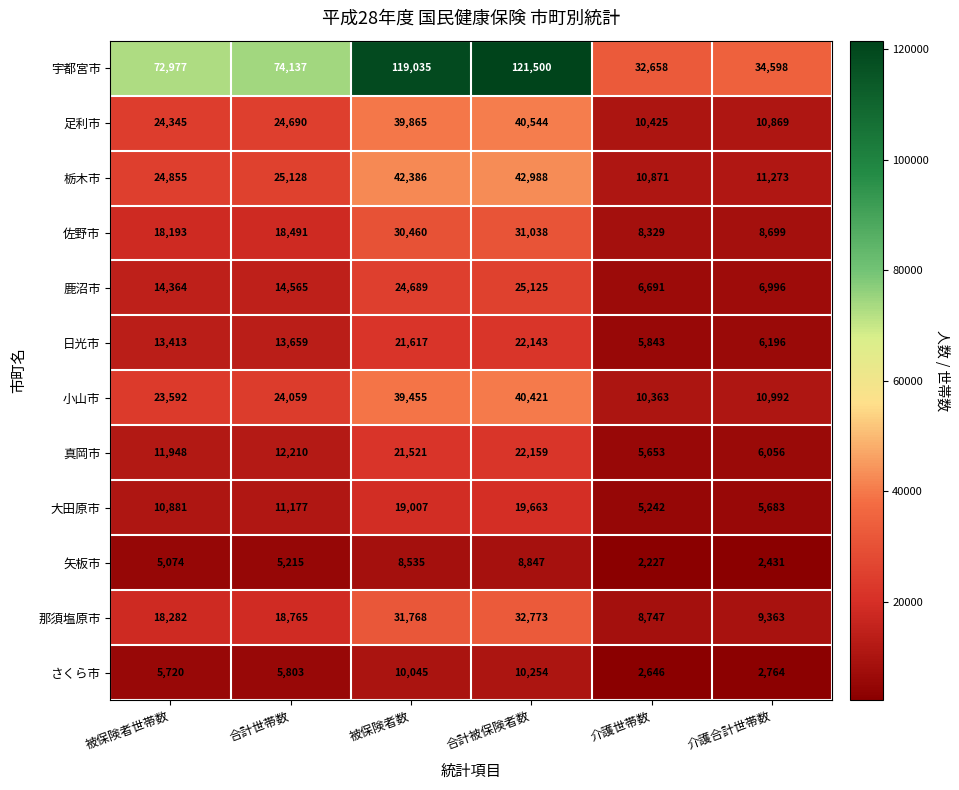

How many values in the 栃木市 series are below 25128?

3